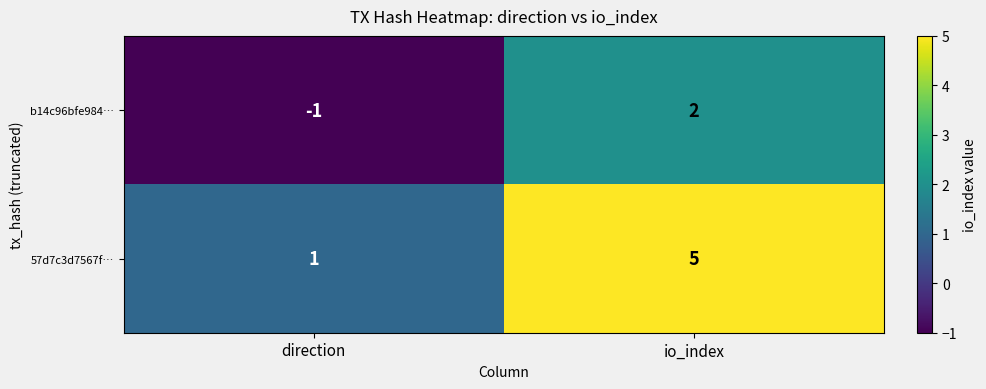

Which series changed the most between direction and io_index?

57d7c3d7567f…